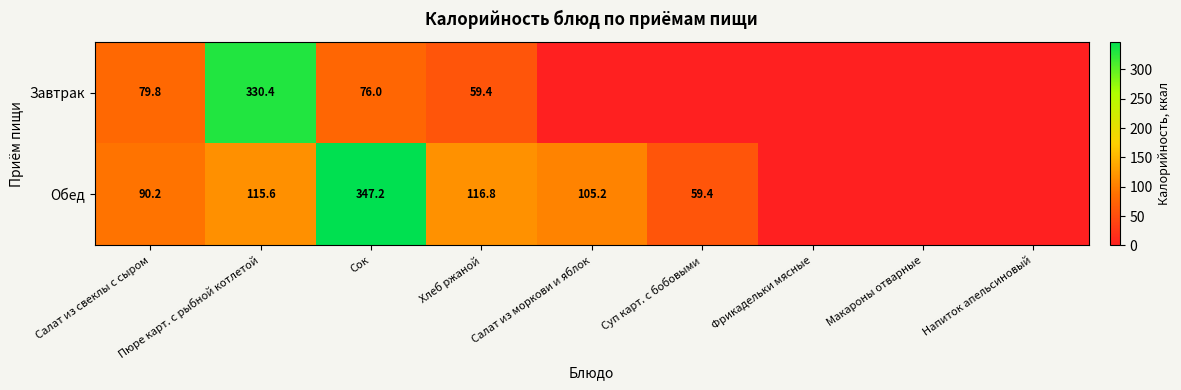

Is the value of Завтрак at Салат из свеклы с сыром greater than the value of Обед at Салат из моркови и яблок?

No